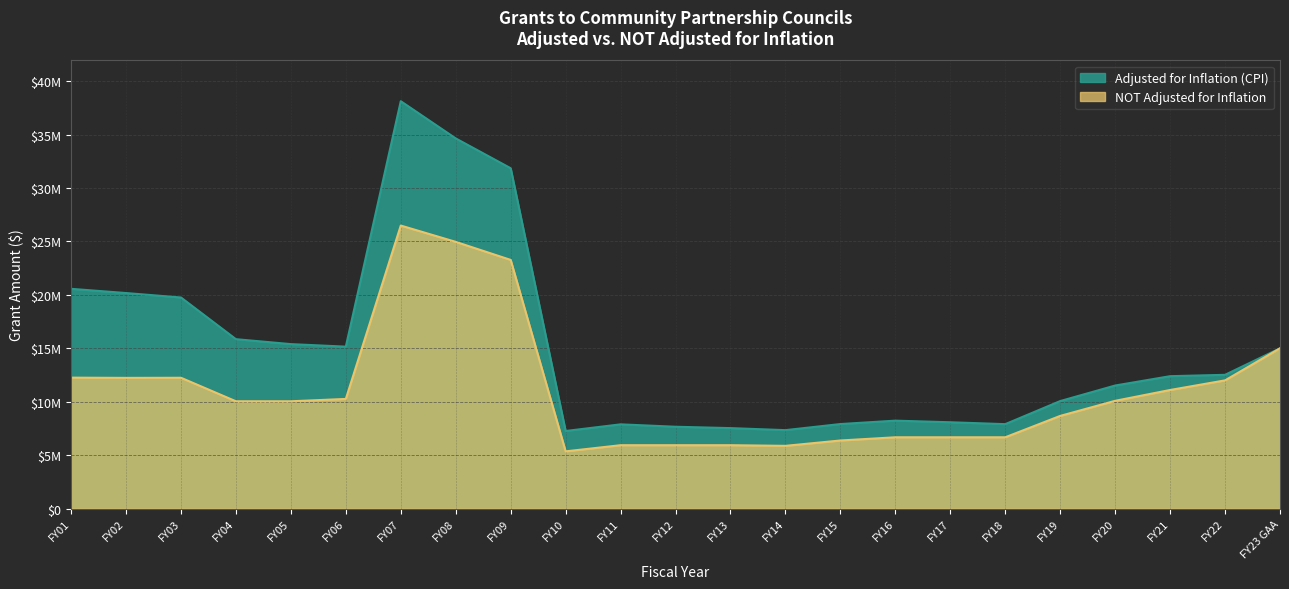

Is the value of NOT Adjusted for Inflation at FY07 greater than the value of Adjusted for Inflation (CPI) at FY02?

Yes